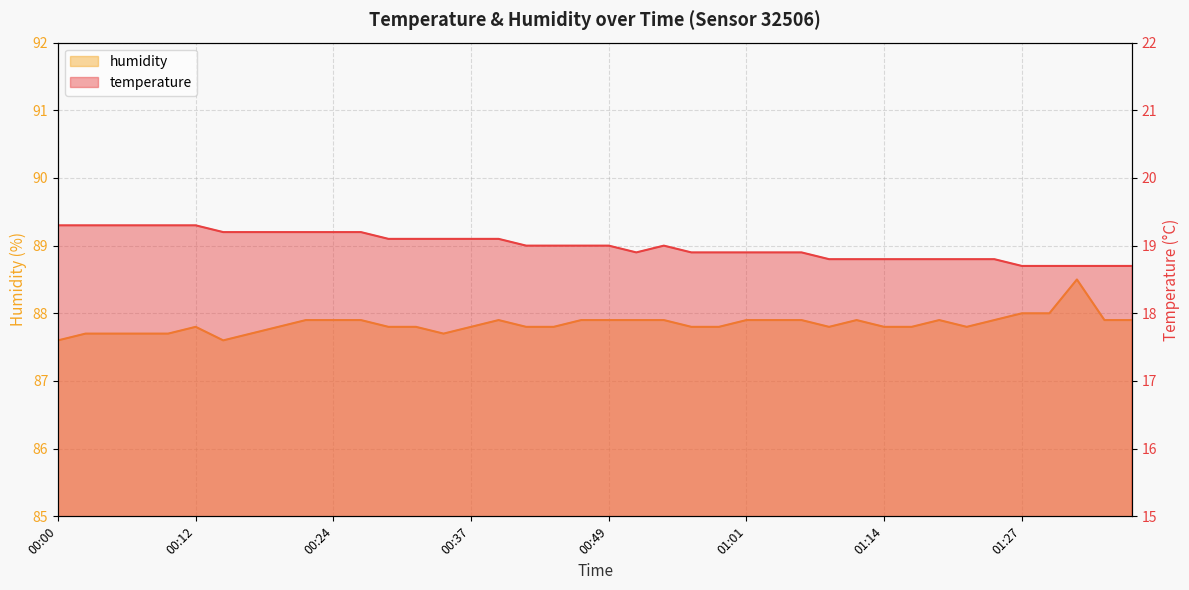

What is the sum of all humidity values?

3513.7